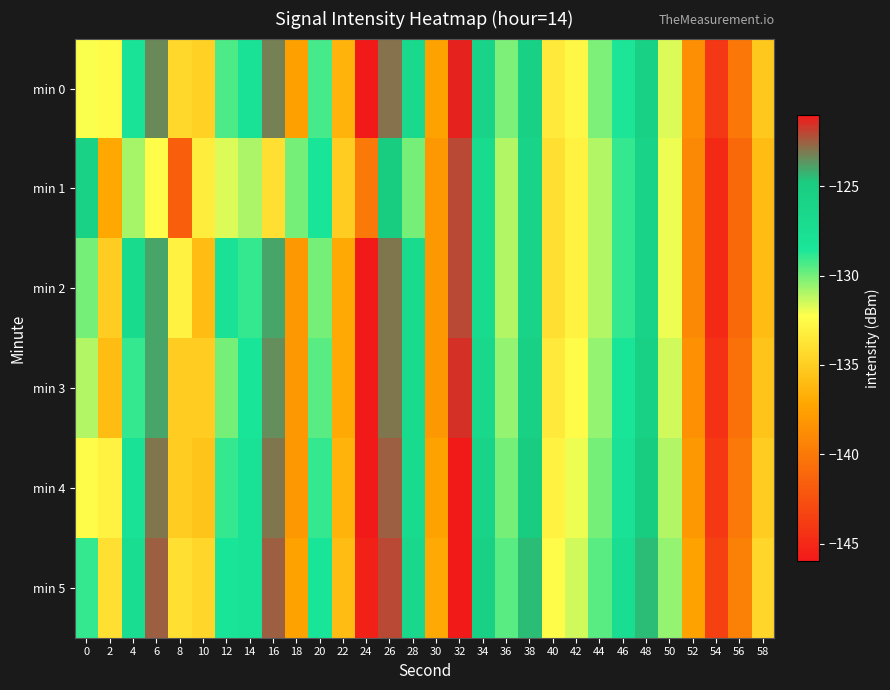

Between 28 and 0, which is larger?

28